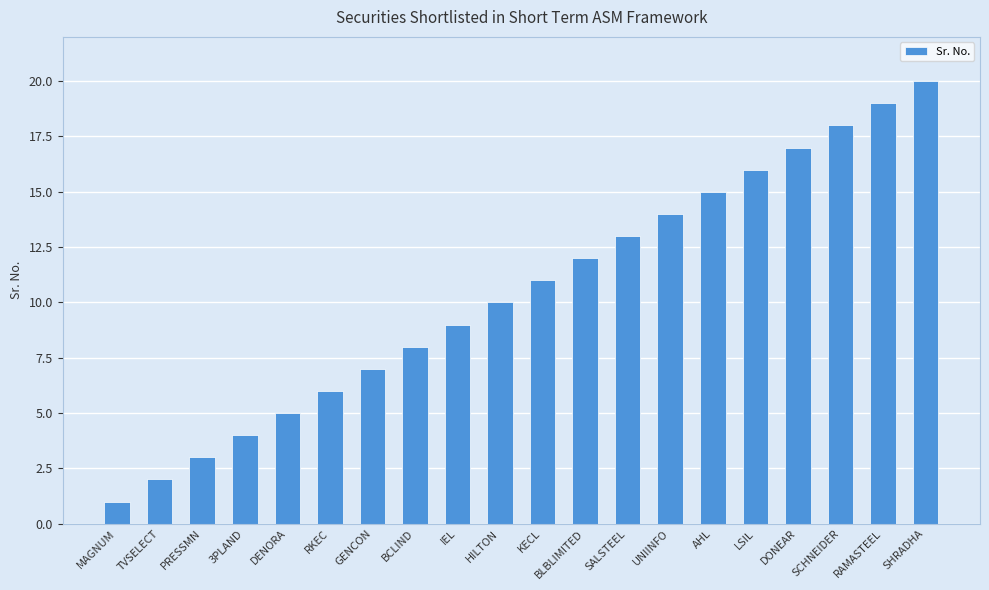

Which label corresponds to the largest value in the chart?

SHRADHA